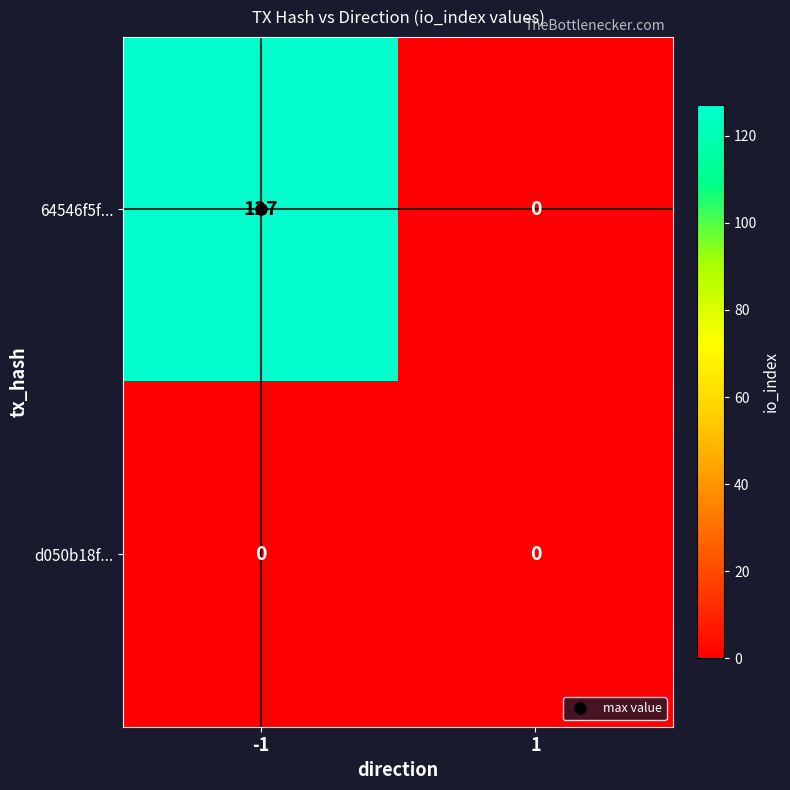

How many data points does each series have?

2